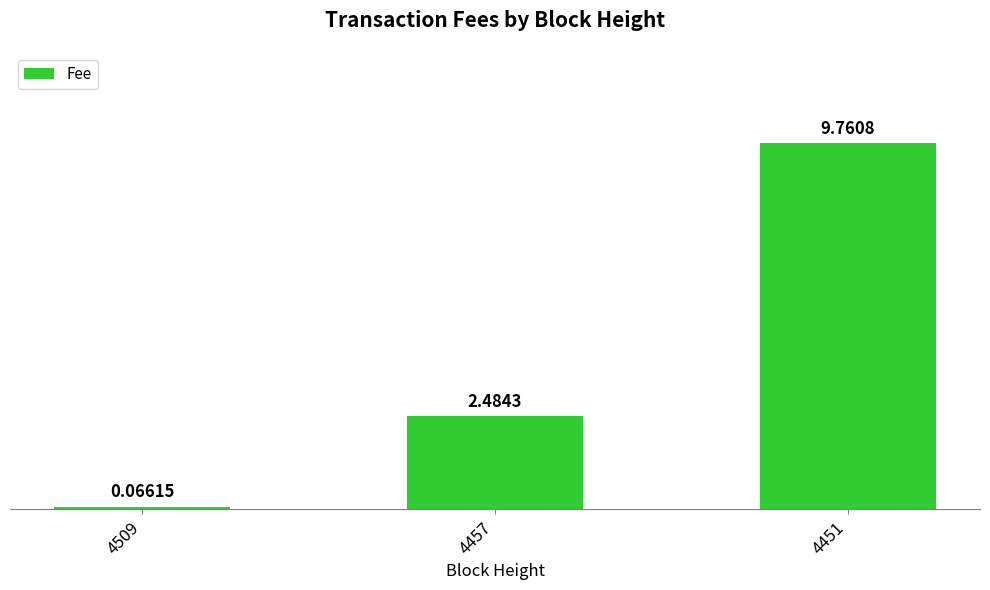

List the labels in order of value, largest first.

4451, 4457, 4509